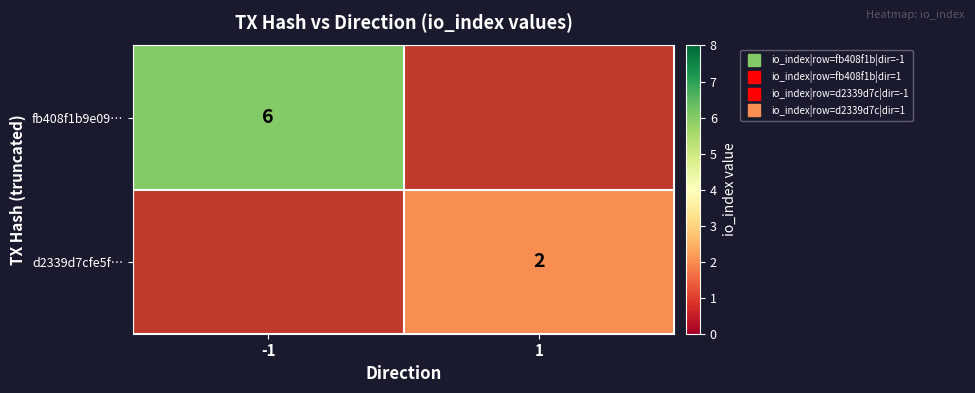

The fb408f1b9e09… series shows 8.0 at -1. True or false?

False